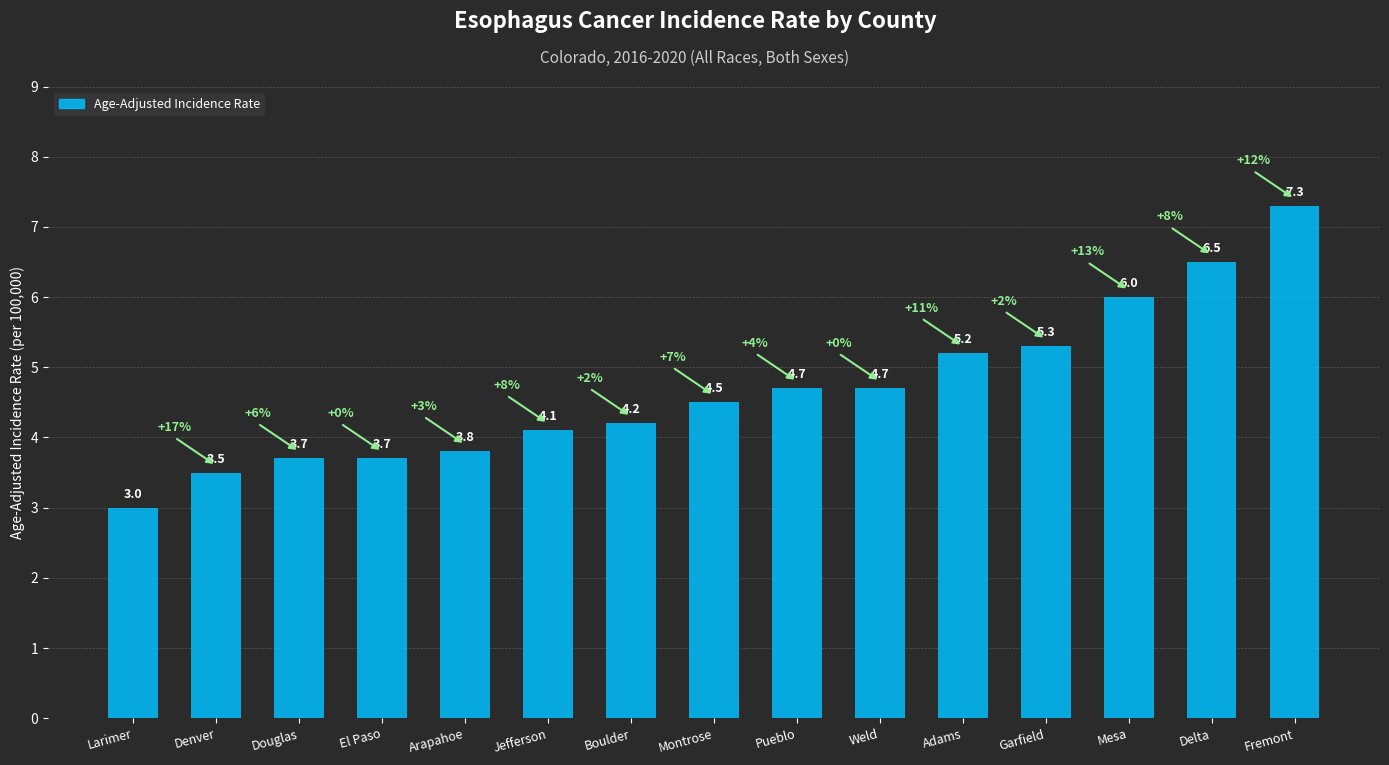

Does the chart contain stacked bars?

No